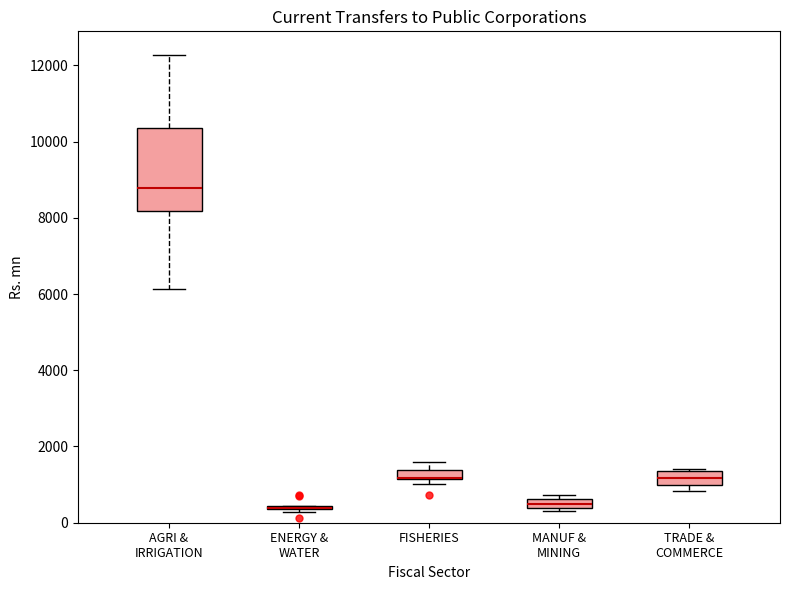

Comparing the boxes themselves (not the whiskers), which one is the tallest?

AGRI & IRRIGATION